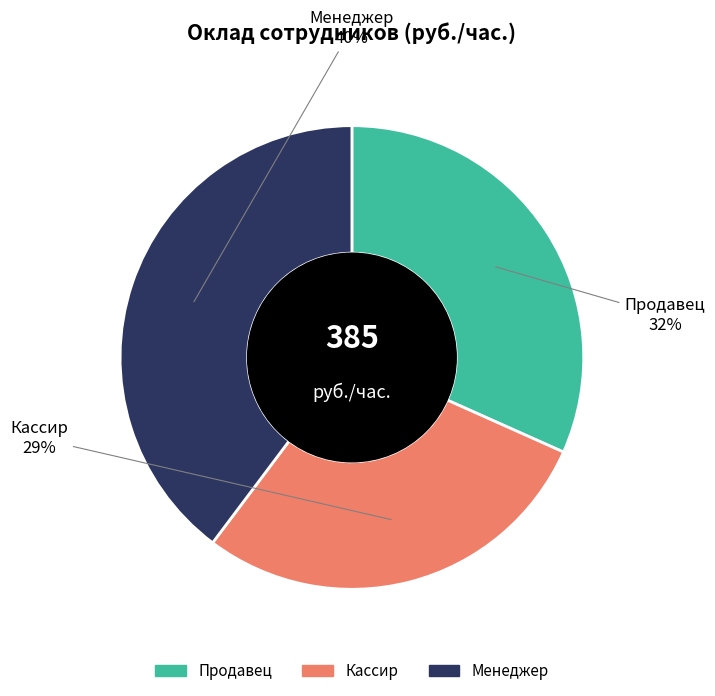

True or false: Кассир accounts for 29% of the total.

True